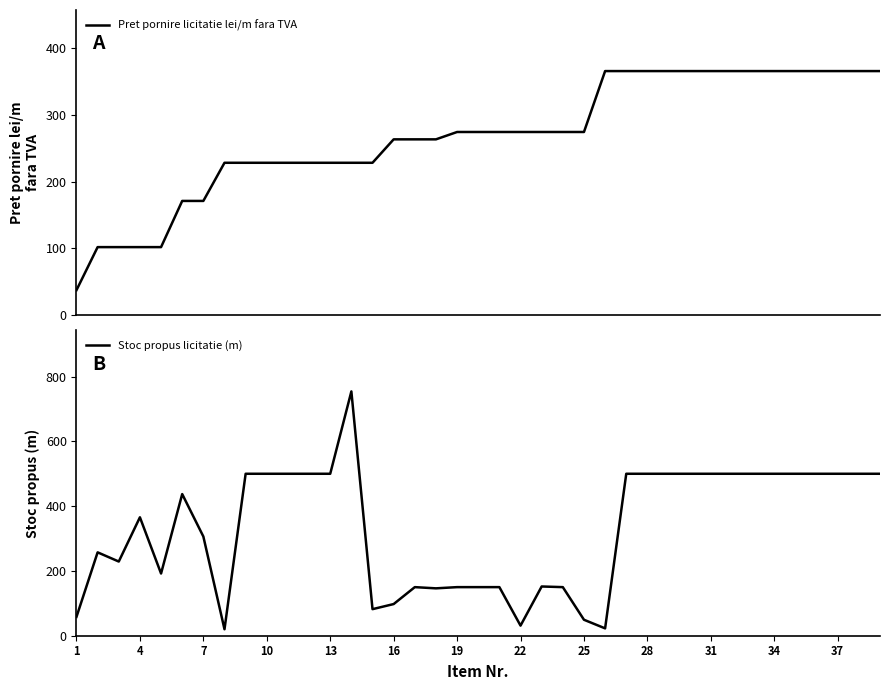

True or false: Pret pornire licitatie lei/m fara TVA has more than 2 points higher than both neighbors.

False